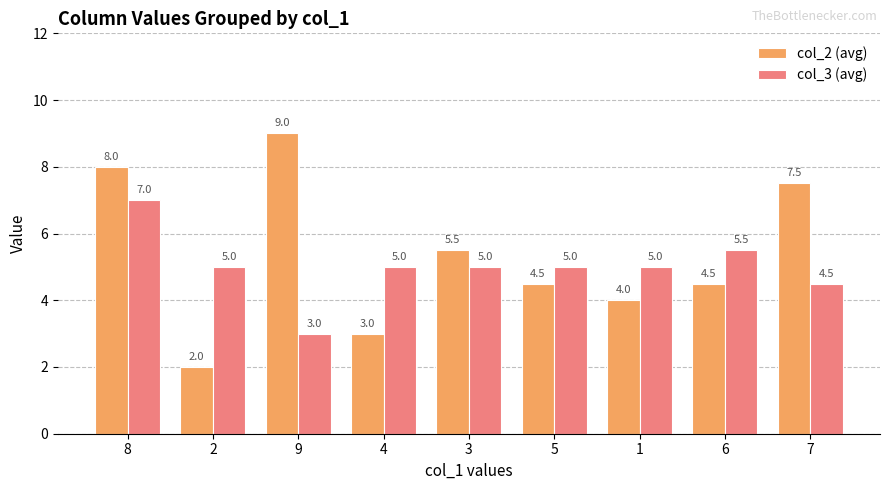

How many col_3 (avg) values are between 5 and 6?

6